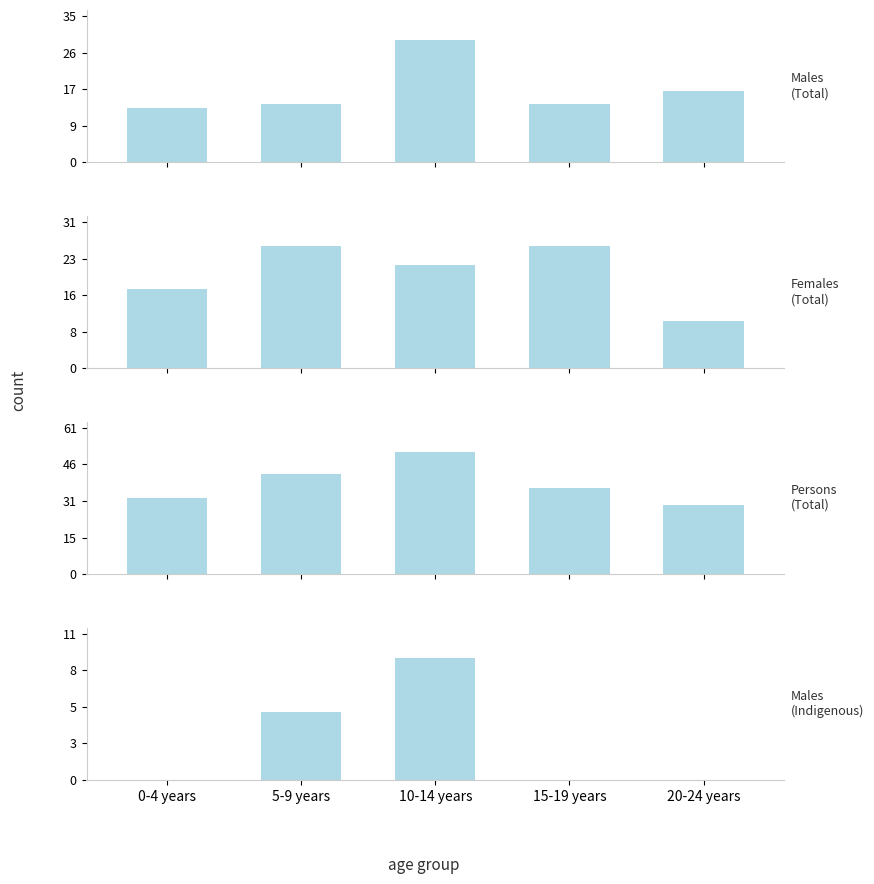

What is the difference between the maximum and minimum values in the Persons (Total) series?

22